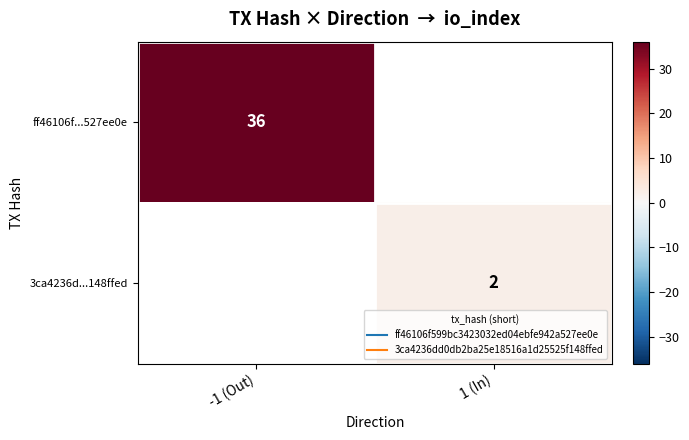

List the labels in order of ff46106f...527ee0e value, largest first.

-1 (Out), 1 (In)